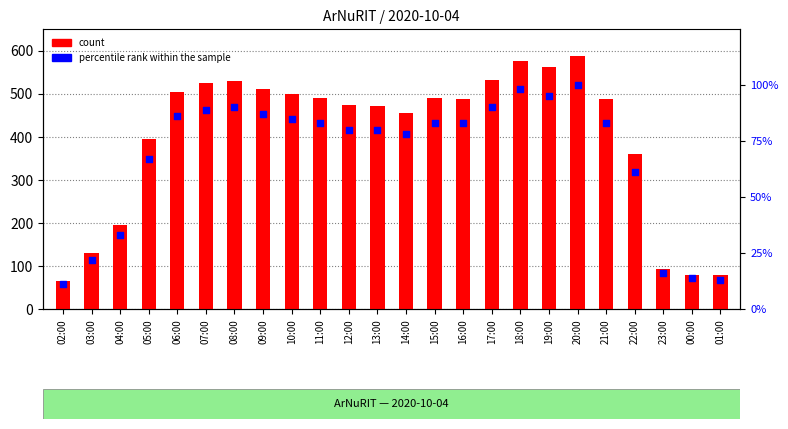

At how many categories does at least one series exceed 482?

13